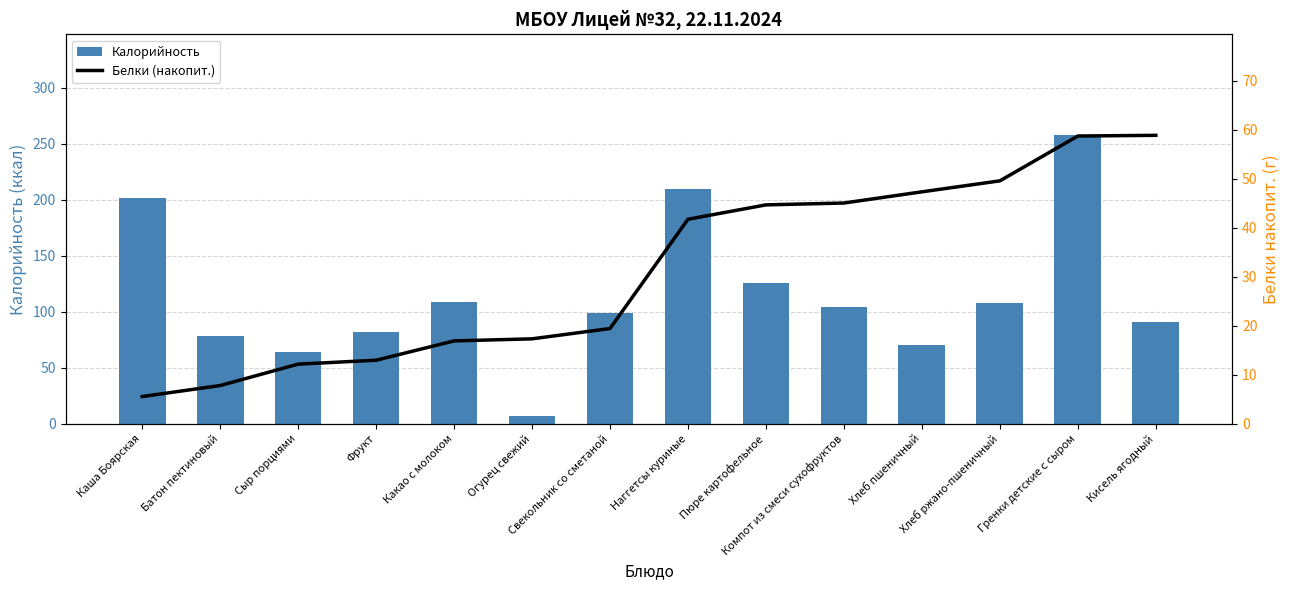

Count the number of data series in this chart.

2